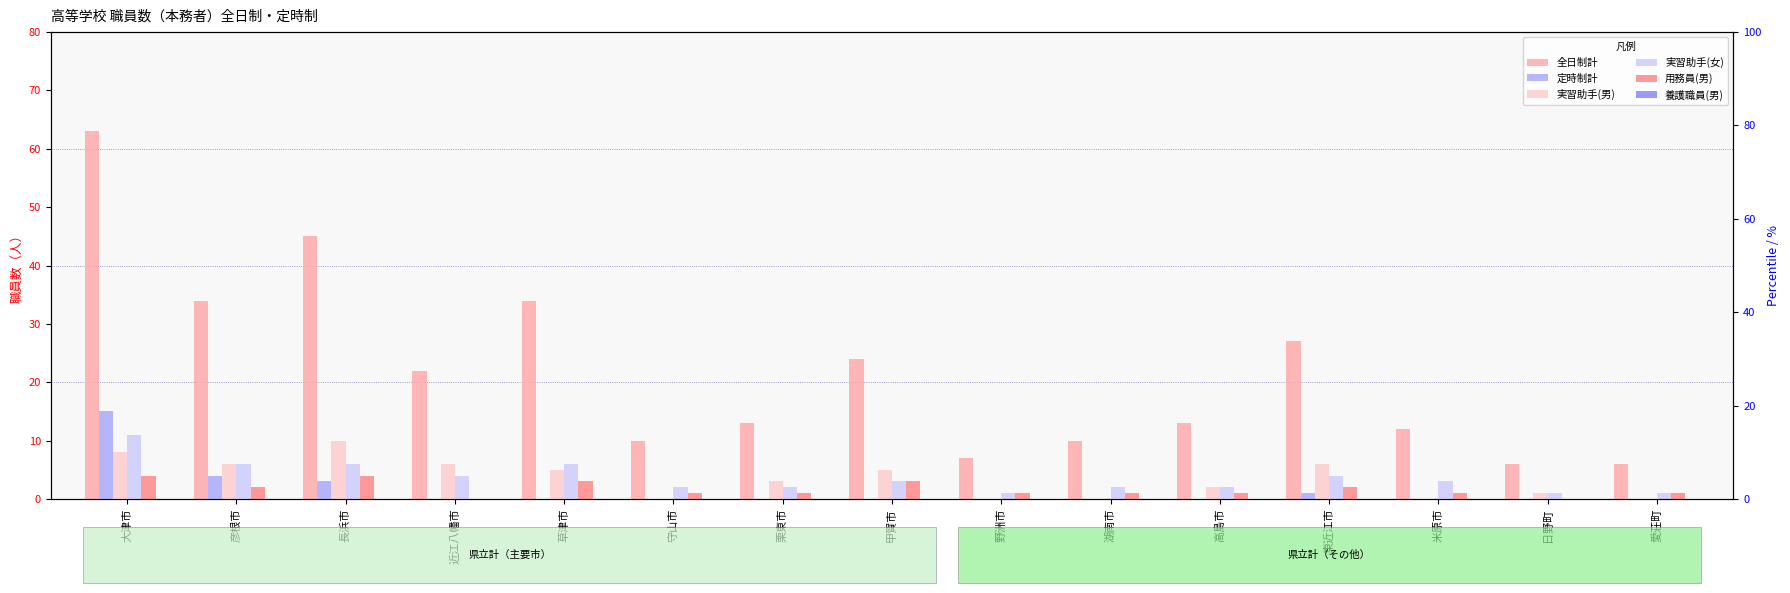

What is the label of the 15th bar from the right?

大津市